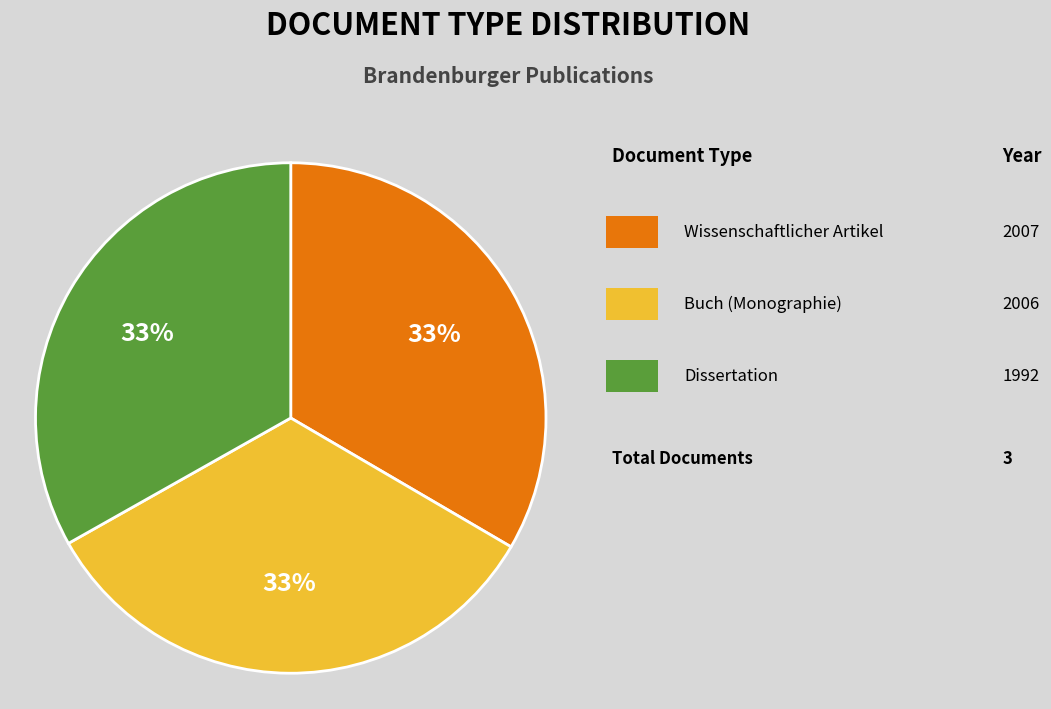

Does any single category account for the majority?

No